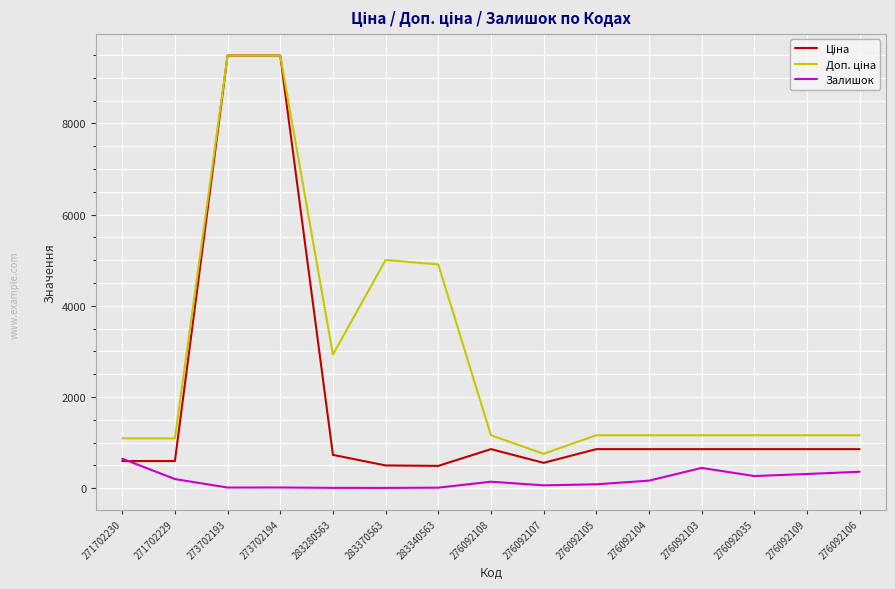

What is the maximum value shown in the chart?

9488.2